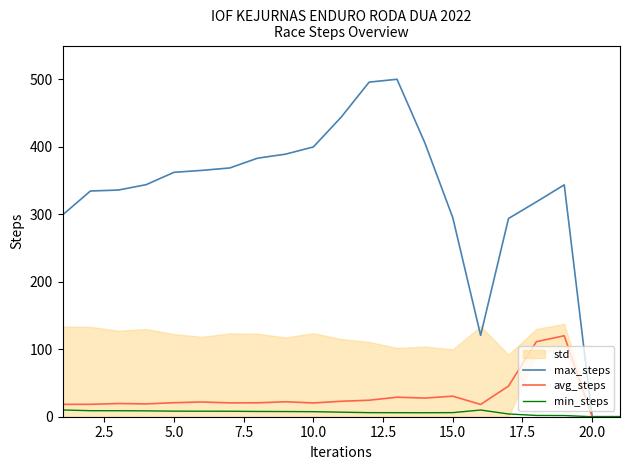

The value of max_steps at 5.0 is 362.2. True or false?

True